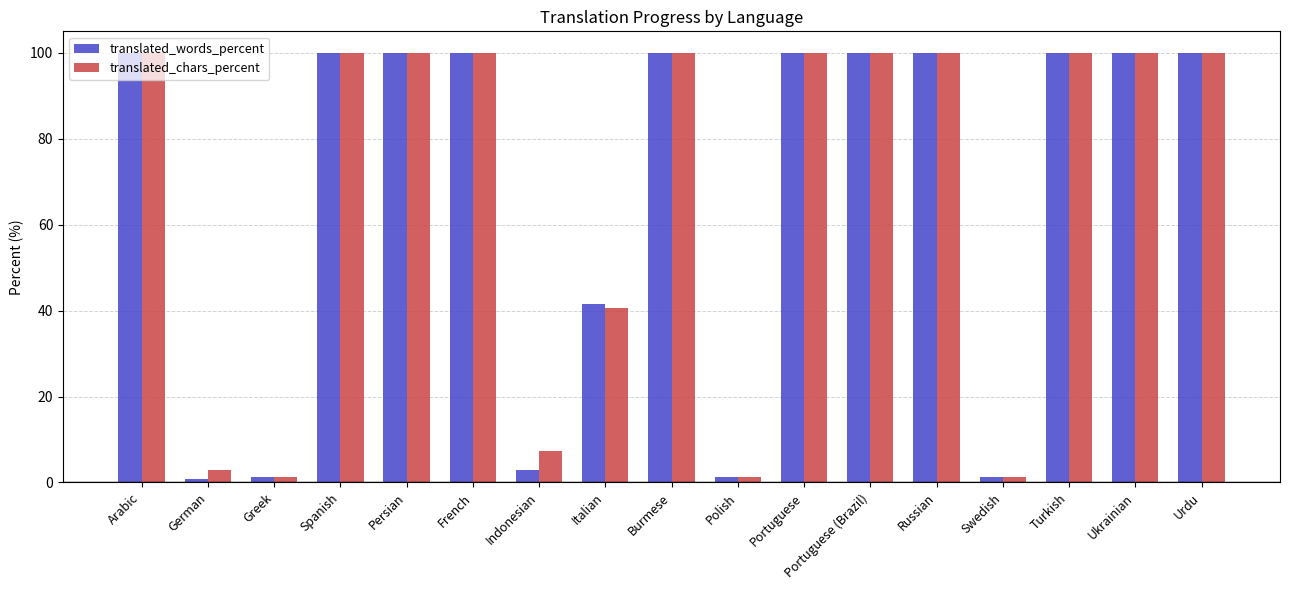

What is the value of the translated_chars_percent bar at the 2nd from the left?

3.0